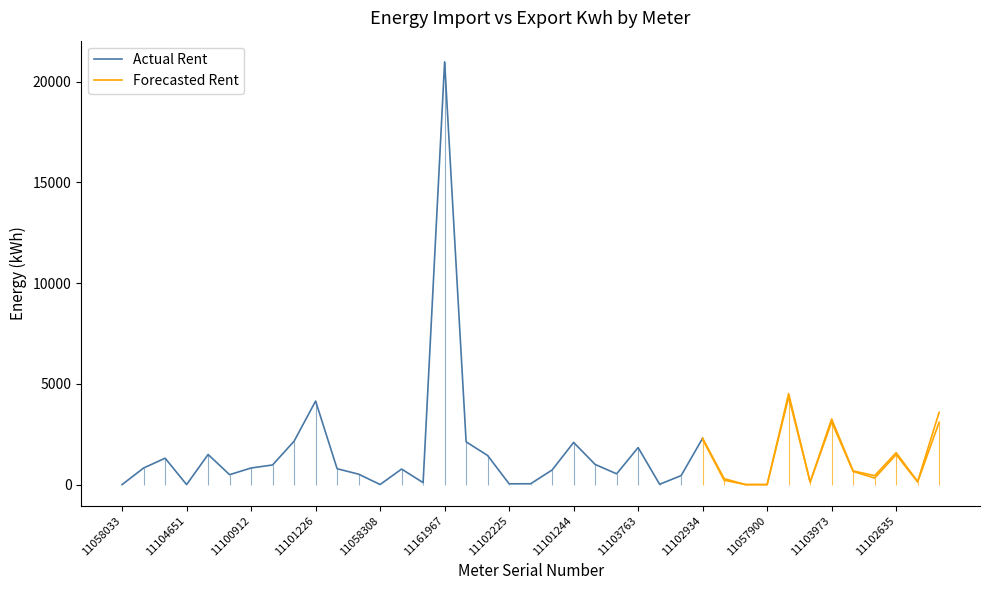

The value of Actual Rent at 11103763 is 1837.9. True or false?

True